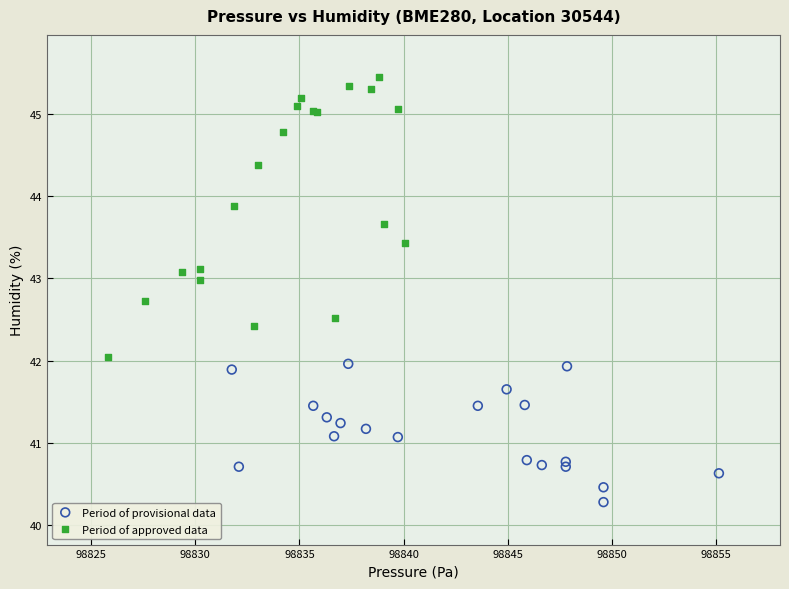

What are all the series names shown in the legend?

Period of provisional data, Period of approved data